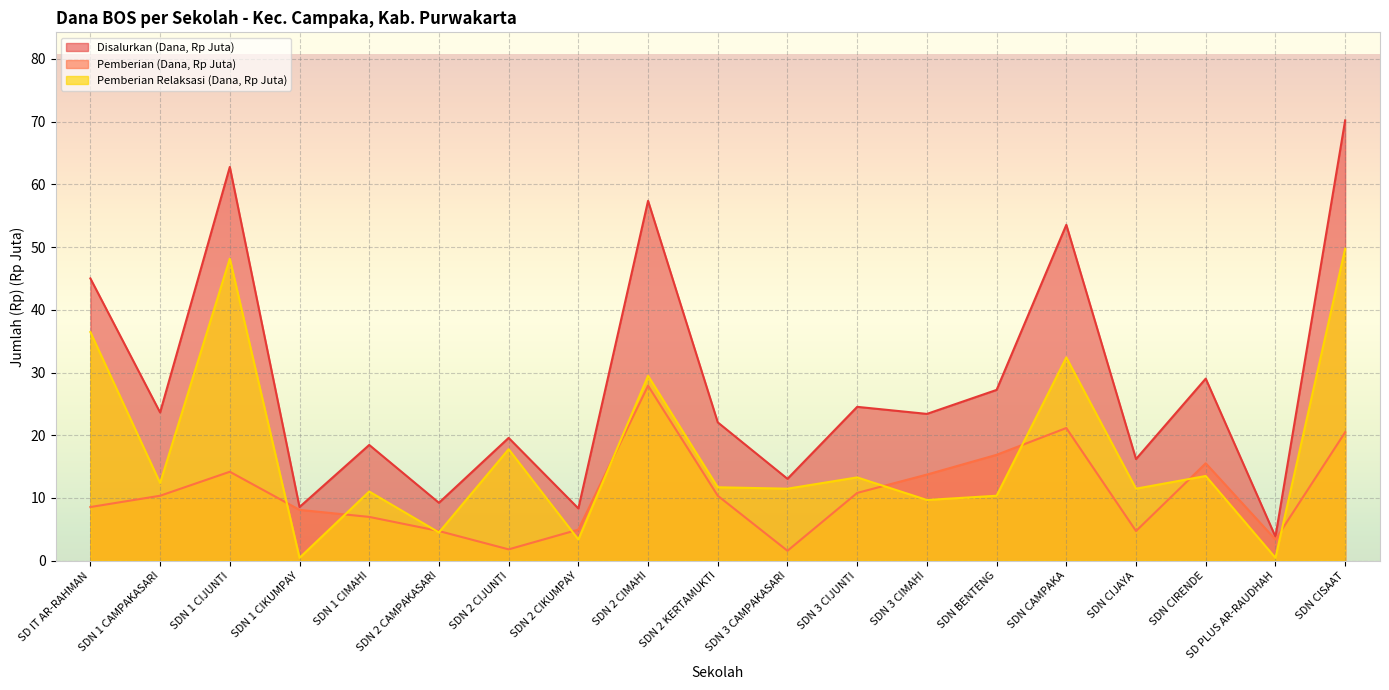

How many times do Pemberian (Dana) and Pemberian Relaksasi (Siswa) cross each other?

10